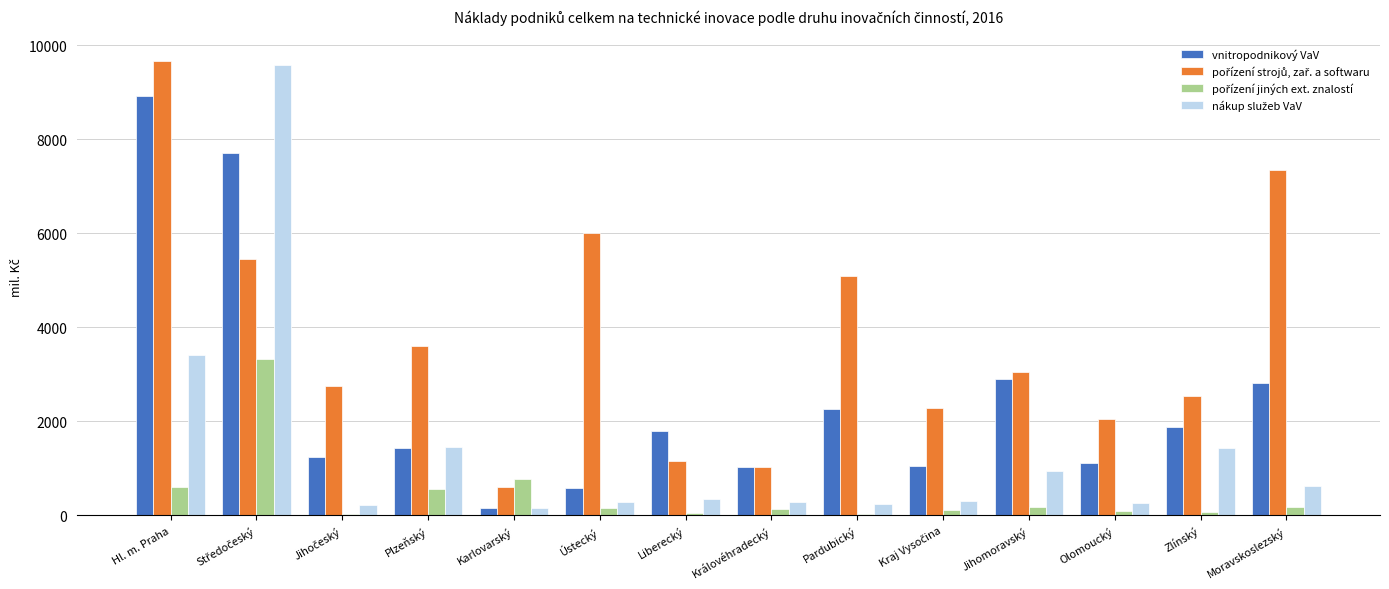

What is the sum of all vnitropodnikový VaV values?

34909.5